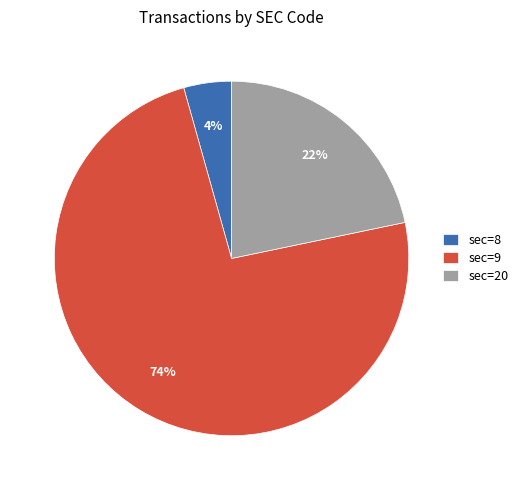

What percentage is the sec=20 slice, to the nearest percent?

22%